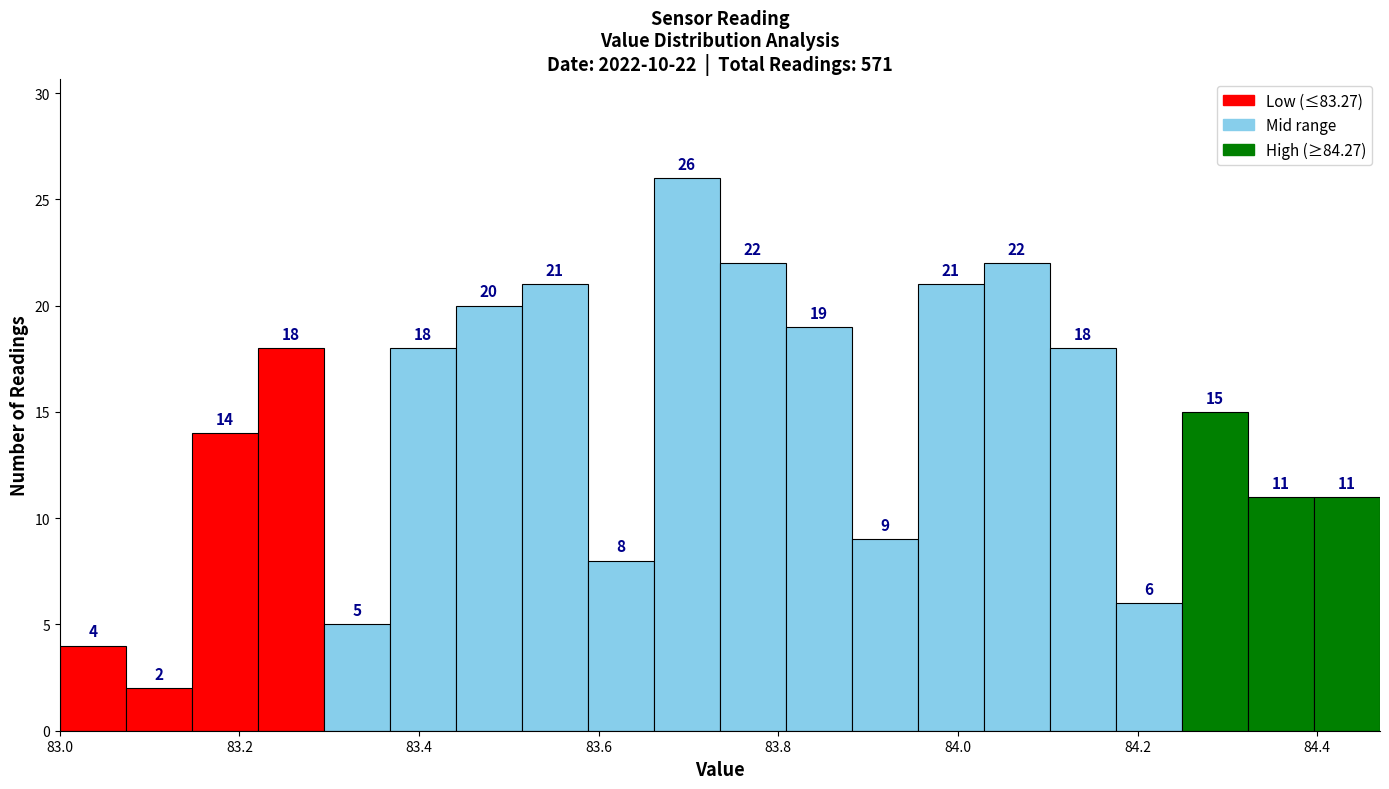

Read against the x-axis, roughly where is the centre of the tallest bar?

83.70